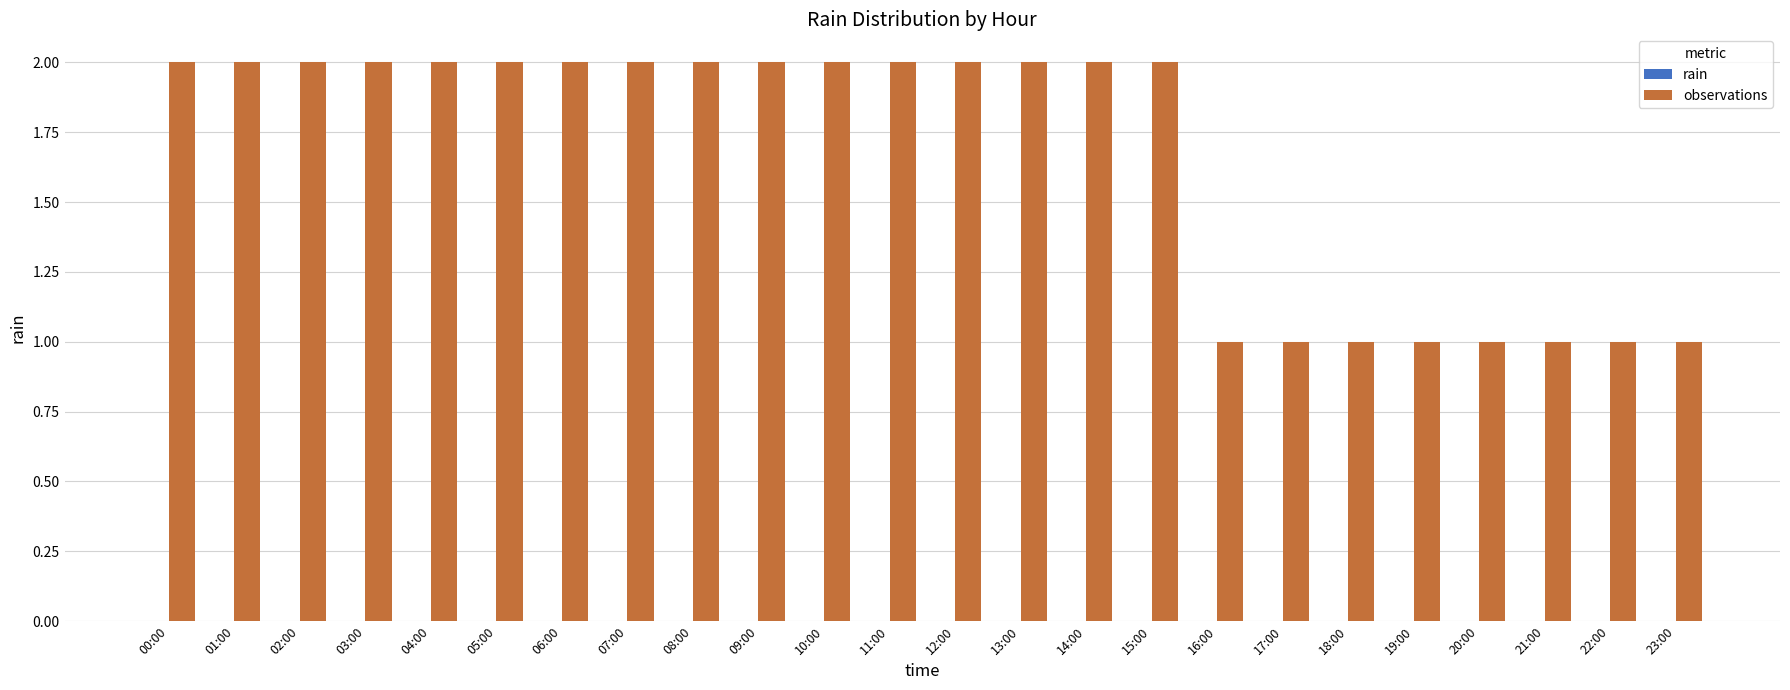

How many categories are shown in the chart?

24